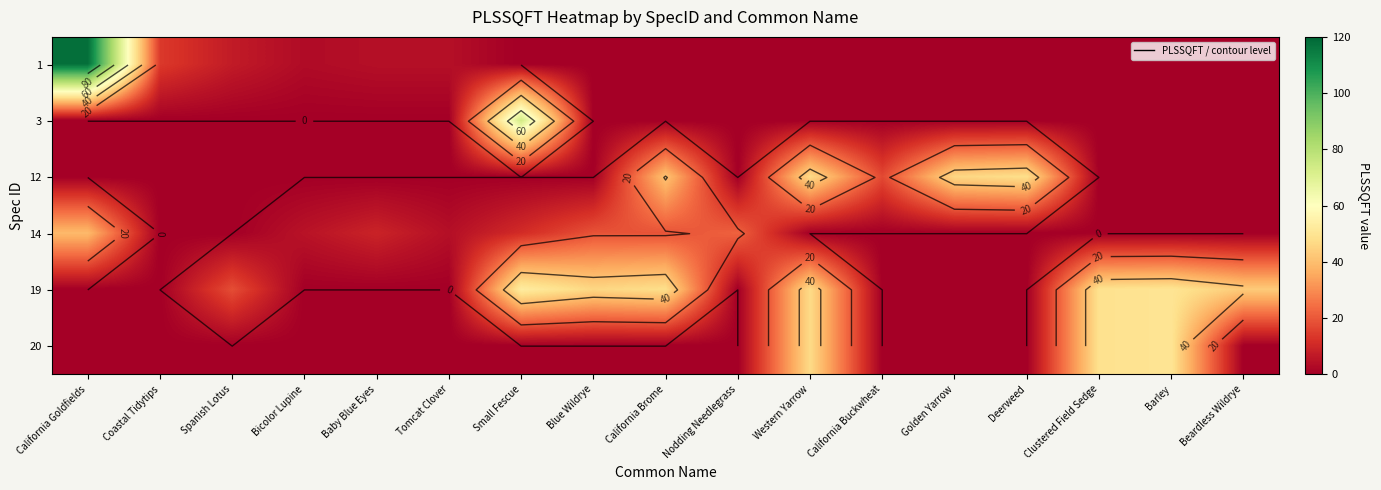

The value of 12 at Clustered Field Sedge is 19. True or false?

False